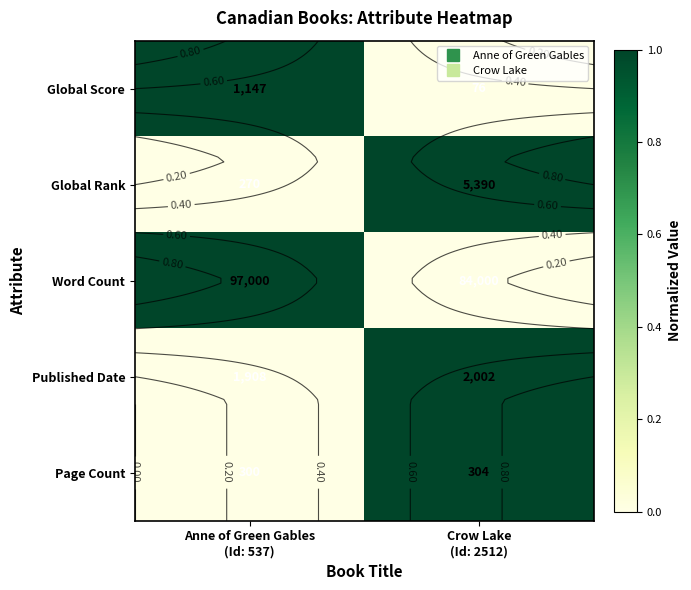

Is it true that Word Count equals 1 at Anne of Green Gables (Id: 537)?

True